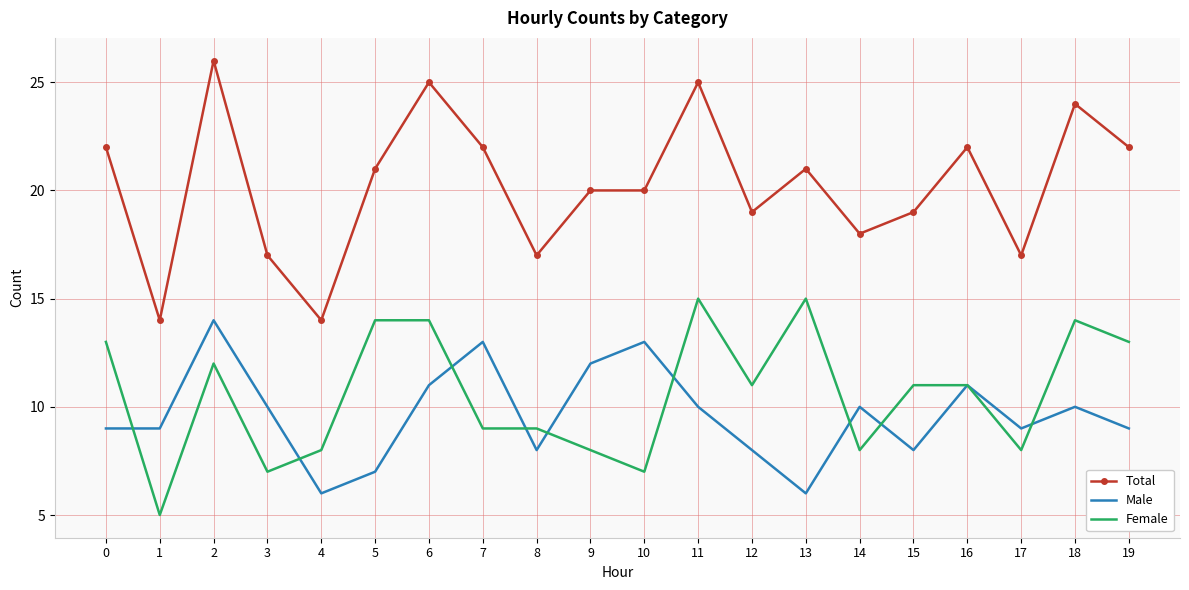

Which series has the widest spread of values?

Total